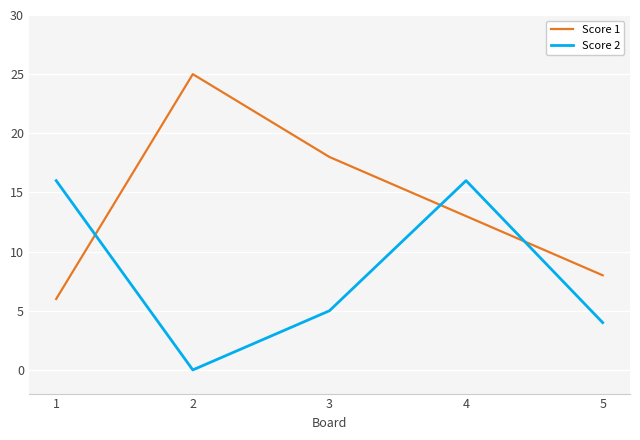

Where is the first local maximum for Score 1?

2